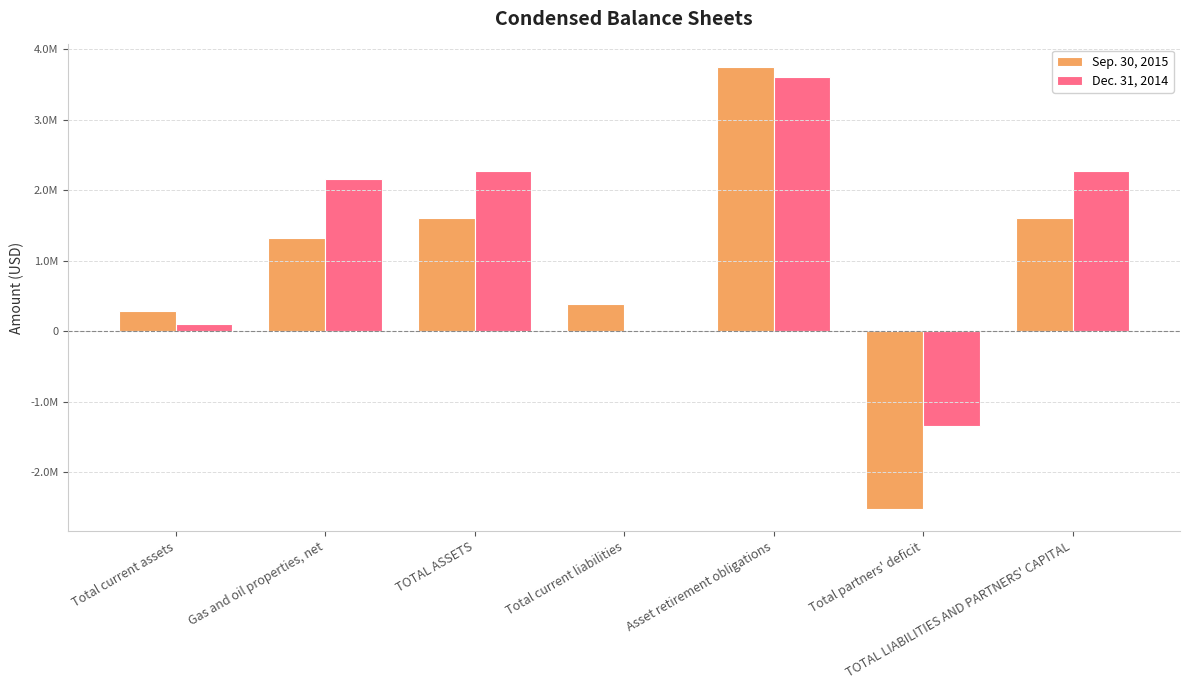

Which category has the highest value in the Dec. 31, 2014 series?

Asset retirement obligations